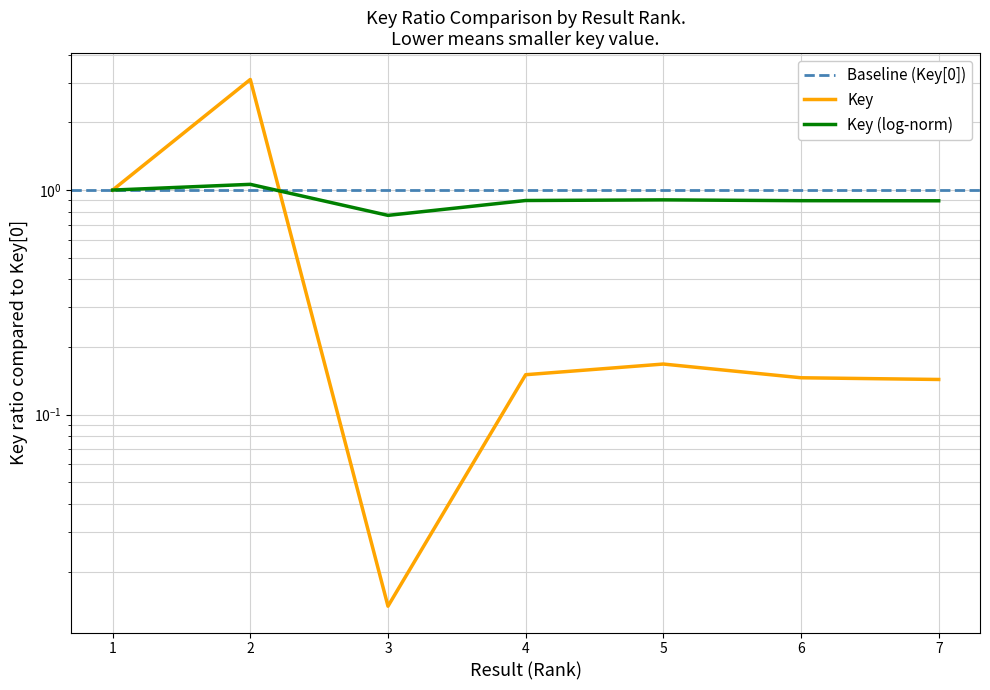

Rank the categories by value from lowest to highest.

3, 7, 6, 4, 5, 1, 2